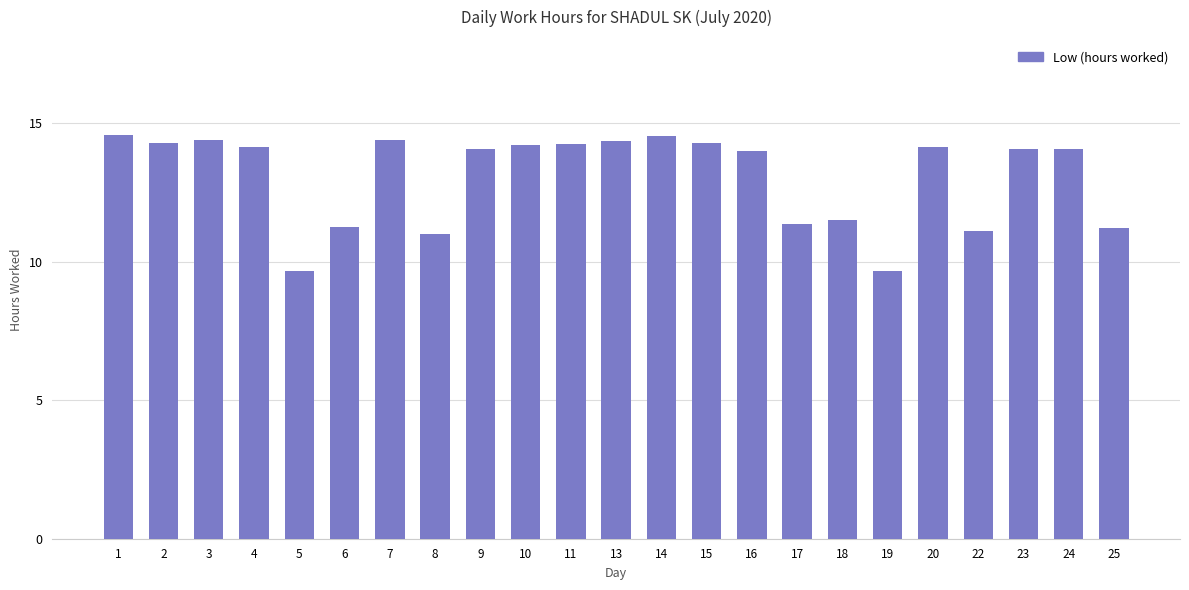

True or false: the data shows 19.2 at 1.

False